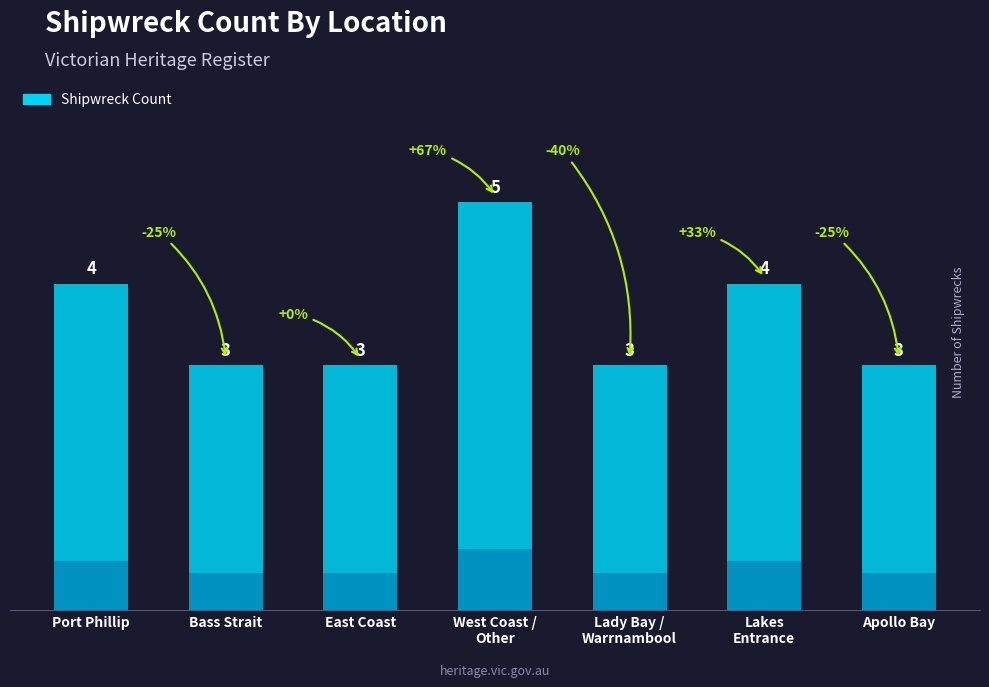

What is the sum of the values at Port Phillip and Lakes
Entrance?

8